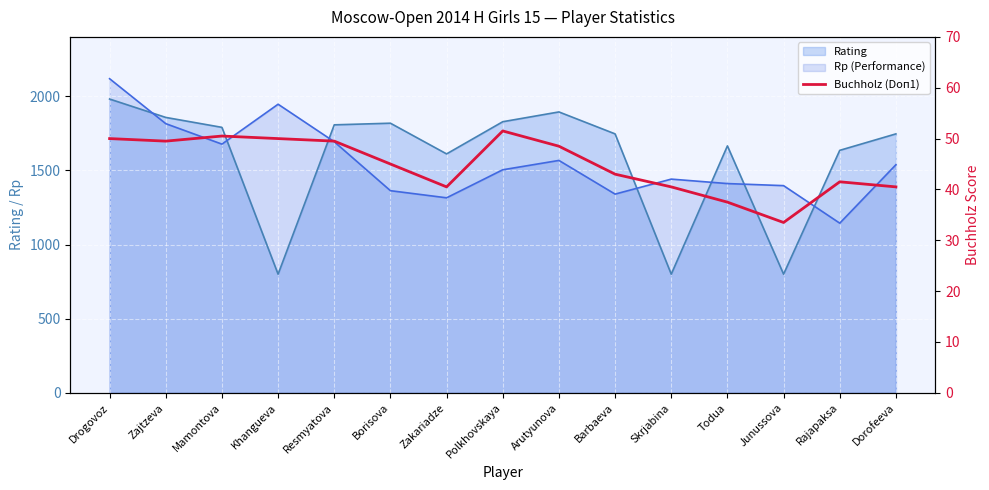

What is the sum of all values?

671.5